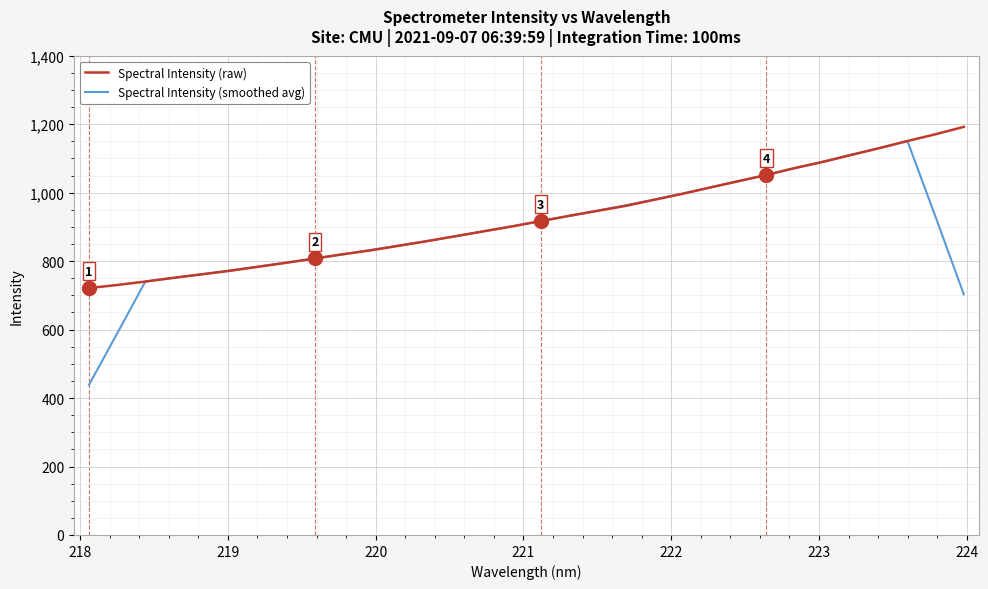

In Spectral Intensity (smoothed avg), how many points are higher than both neighbors (excluding endpoints)?

1